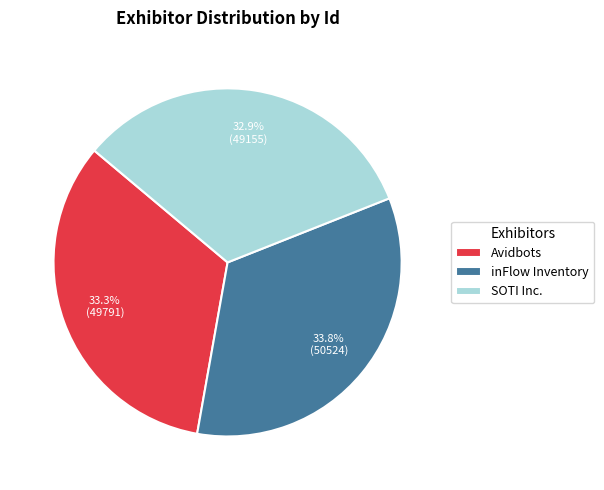

To the nearest percent, what is the difference between the largest and smallest slice percentages?

1%